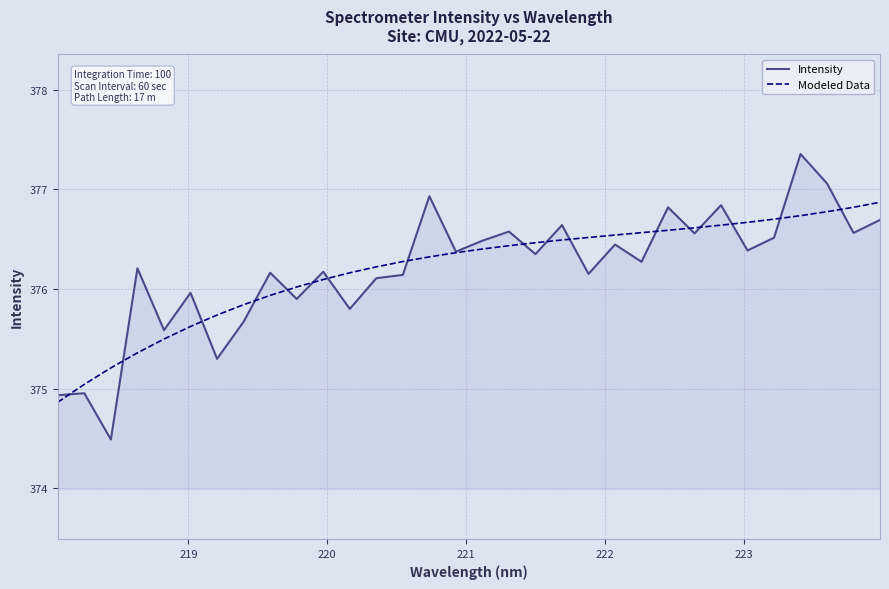

Rank the series by their maximum value, from lowest to highest.

Modeled Data, Intensity